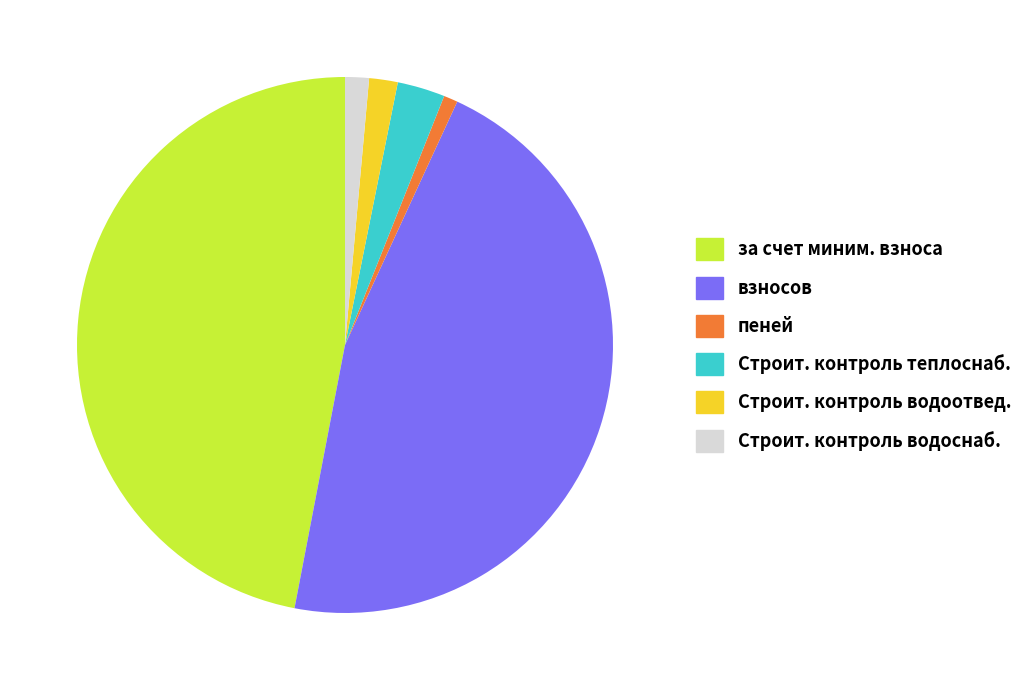

Do Строит. контроль теплоснаб. and Строит. контроль водоотвед. together represent more than half of the pie?

No